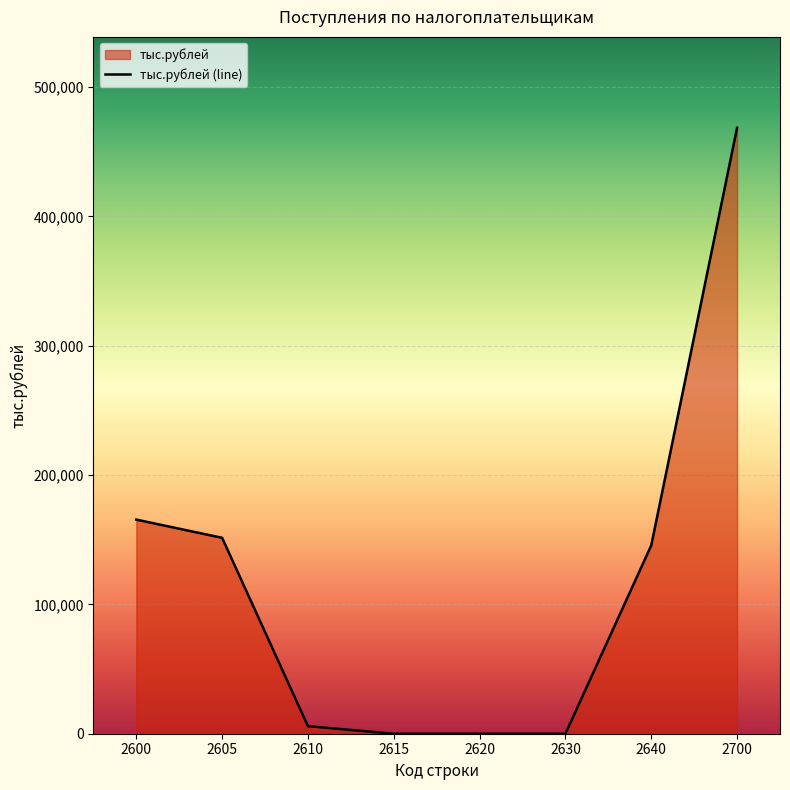

List the labels in order of value, smallest first.

2615, 2620, 2630, 2610, 2640, 2605, 2600, 2700